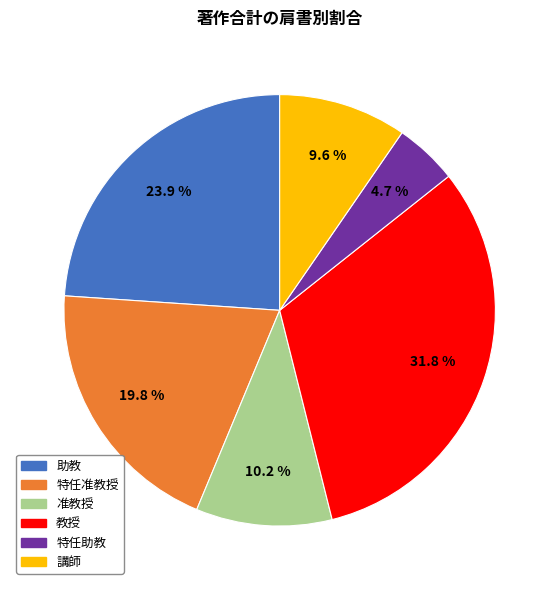

Count the number of slices in the pie.

6